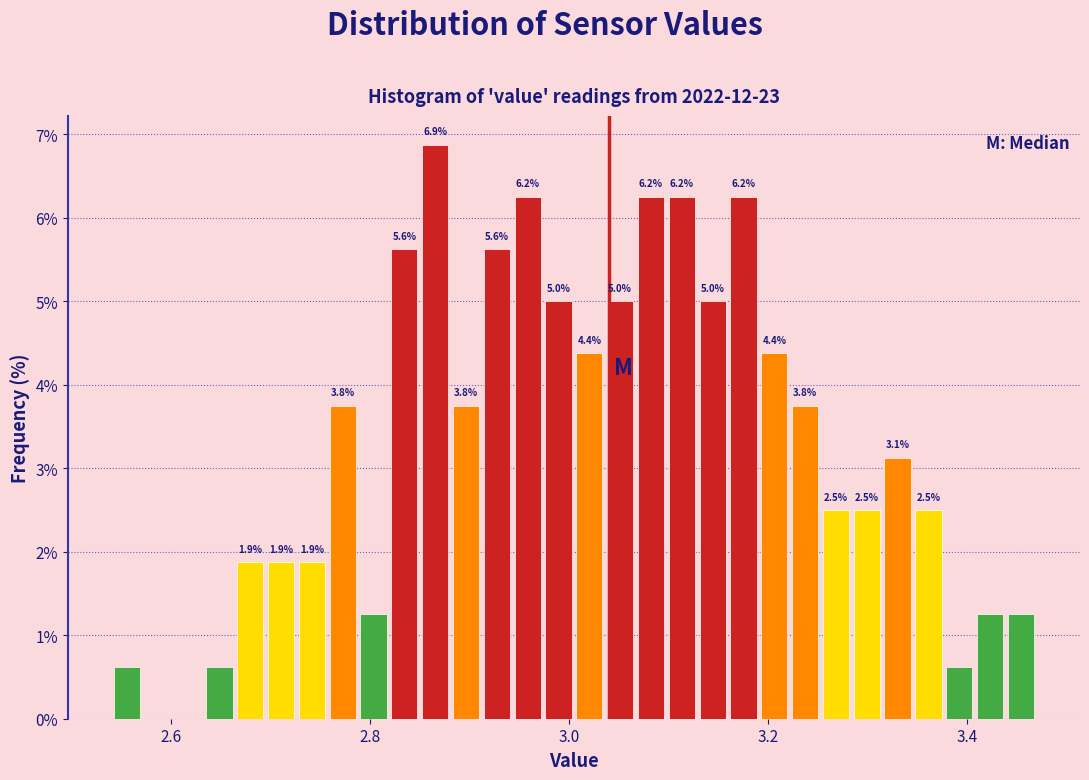

Read against the x-axis, roughly where is the centre of the tallest bar?

2.86